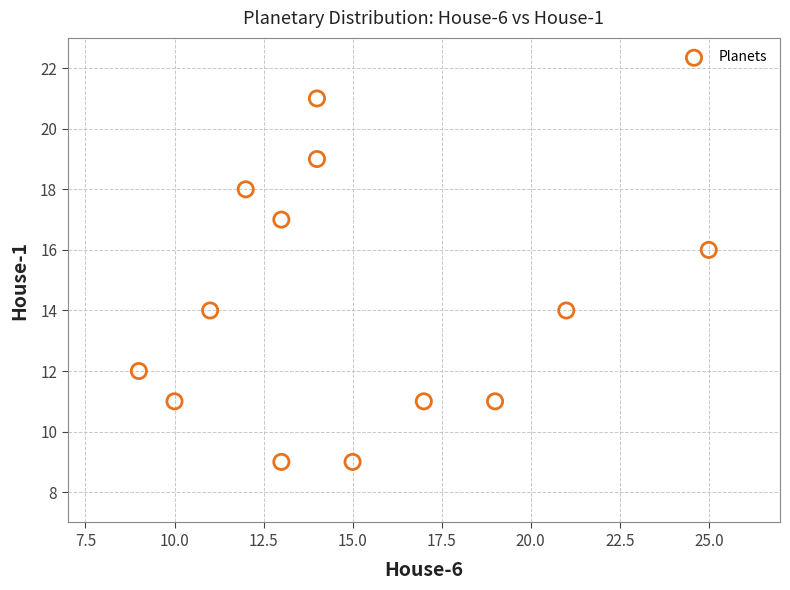

What is the range of X values (max minus min)?

16